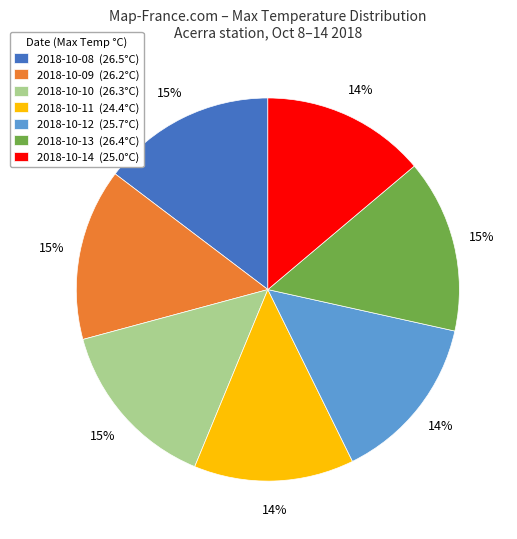

Is it true that 2018-10-08 is 8% of the pie?

False